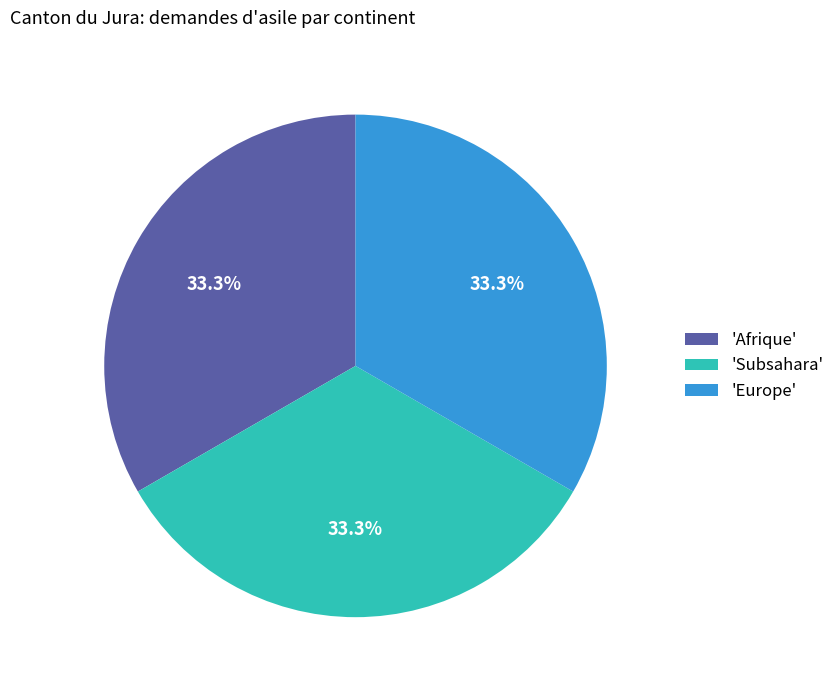

Is there any slice that represents more than half of the pie?

No